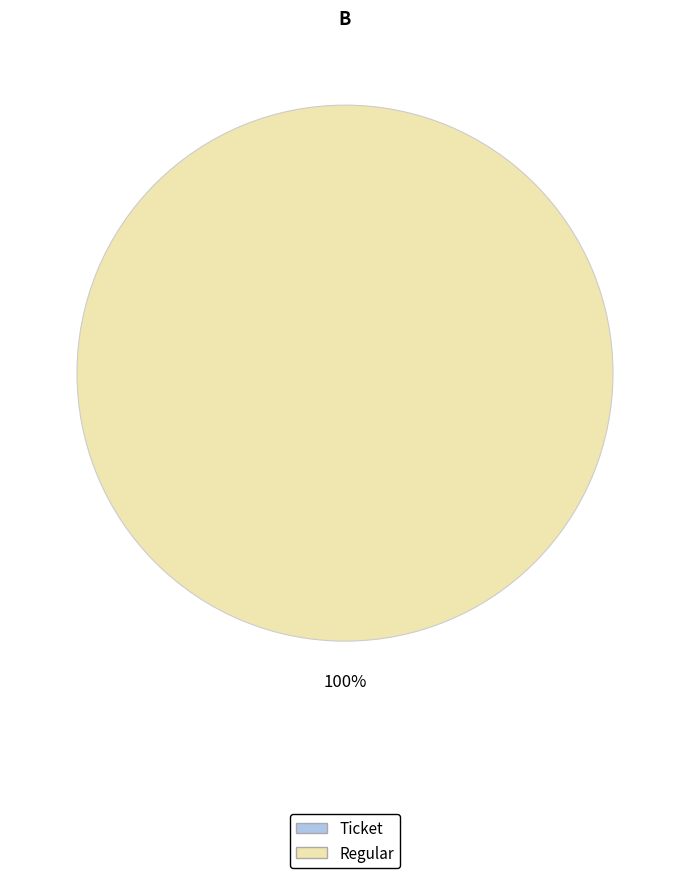

Count the number of slices in the pie.

2